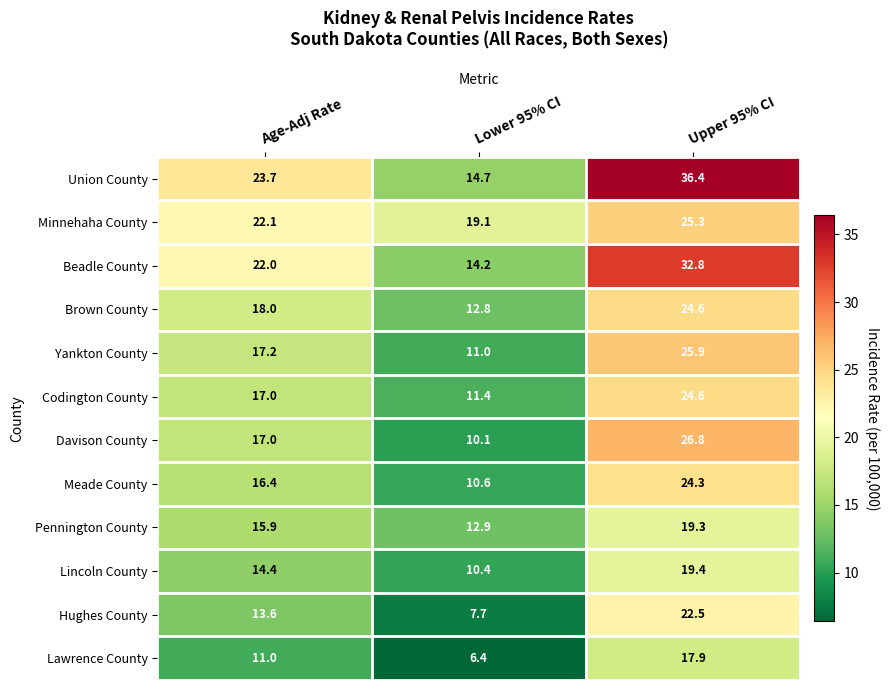

The value of Minnehaha County at Upper 95% CI is 6.3. True or false?

False